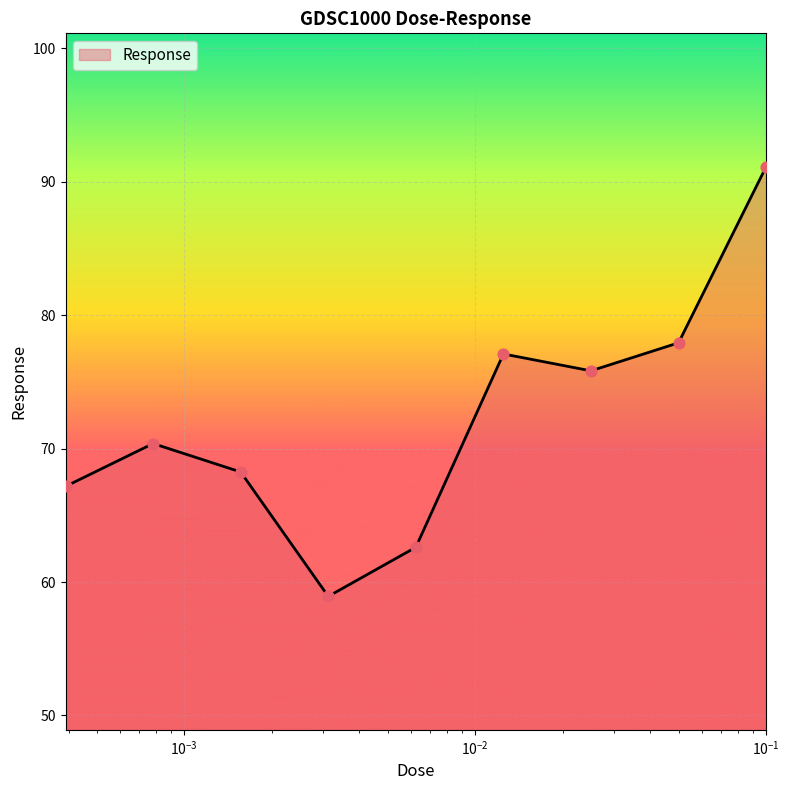

What is the difference between the maximum and minimum values?

32.2